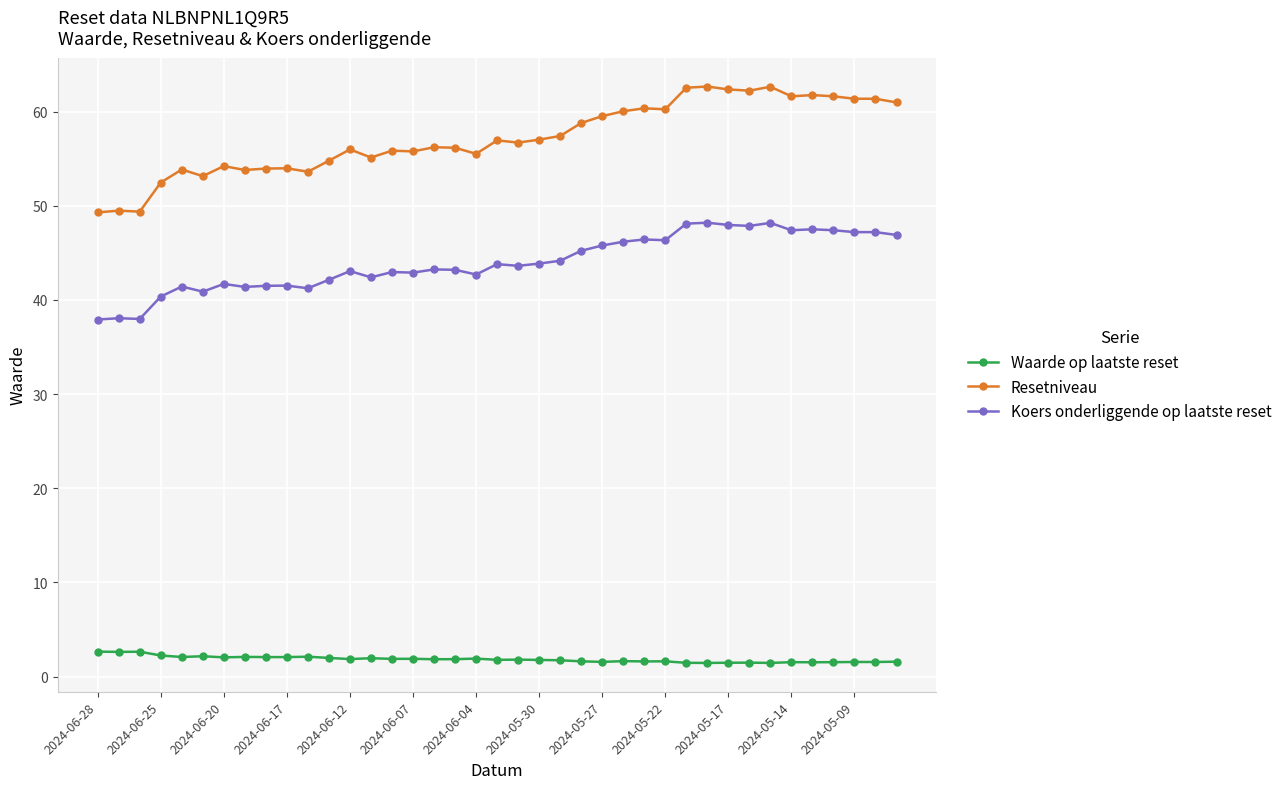

What is the value of the Resetniveau point at the 32nd from the left?

62.2